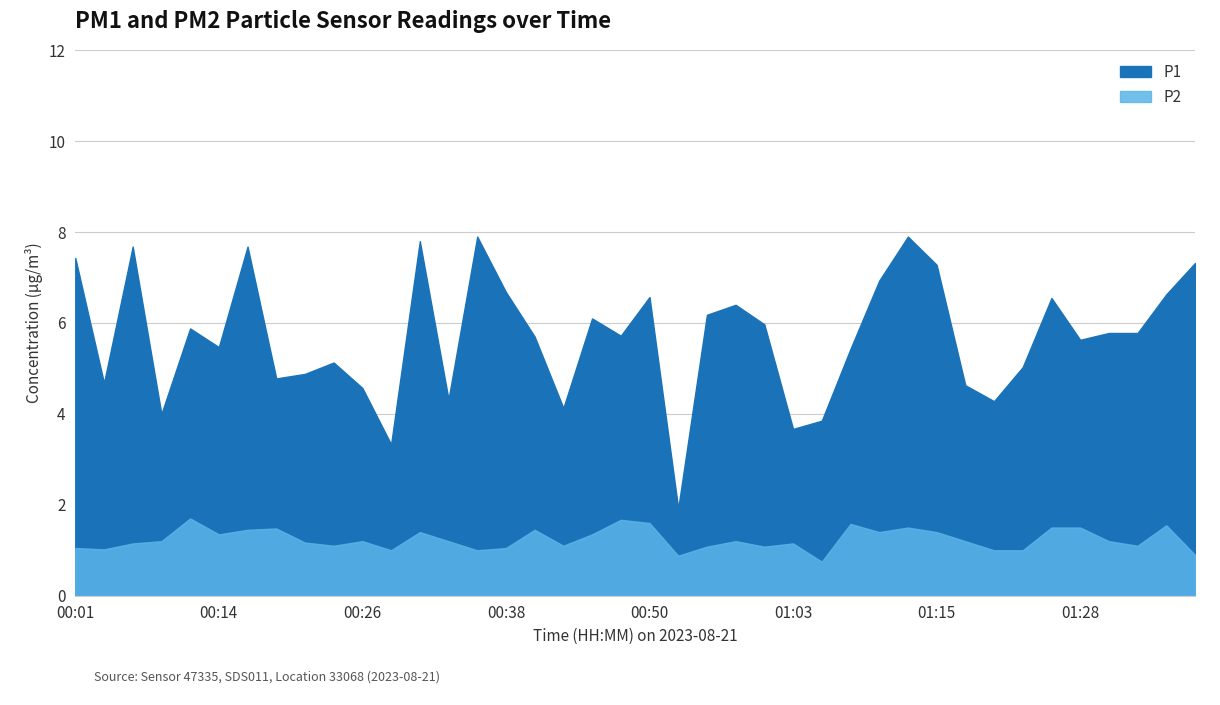

What is the label of the 29th point from the left?

01:10